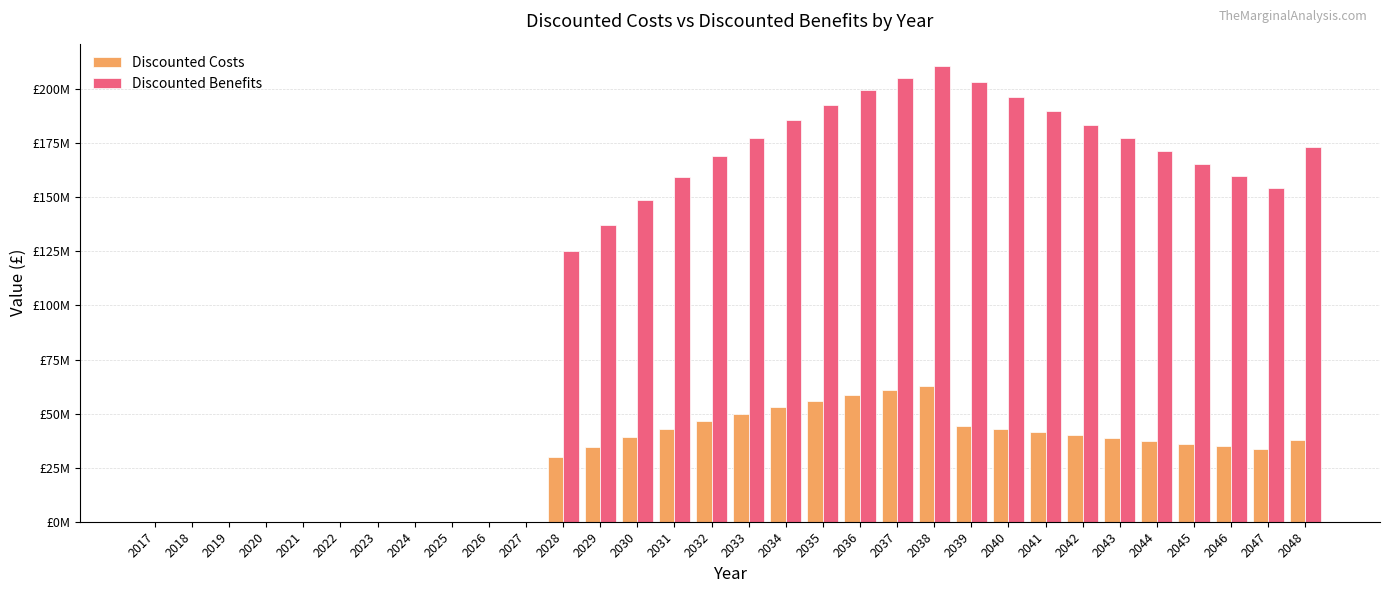

Are the bars grouped side by side (vs. stacked)?

Yes